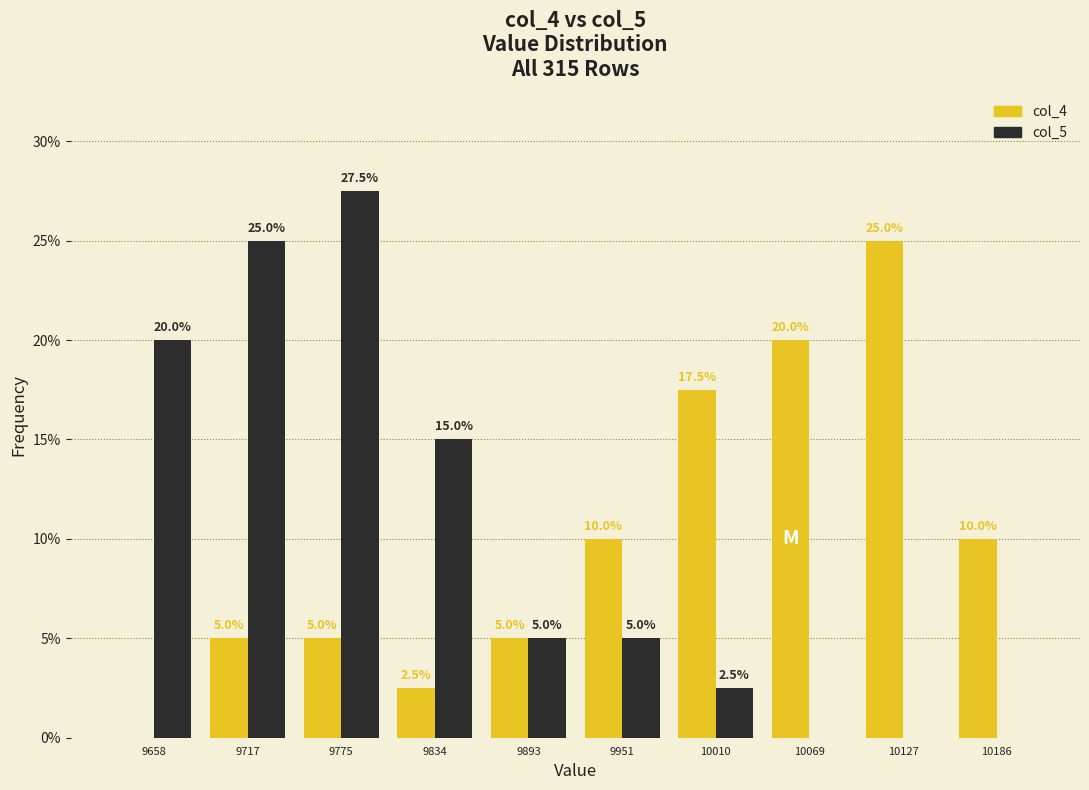

In the col_5 series, which range on the x-axis has the tallest bar?

9750 to 9810